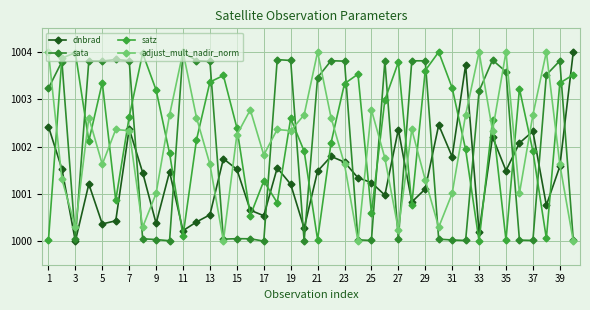

How many lines are shown in the chart?

4